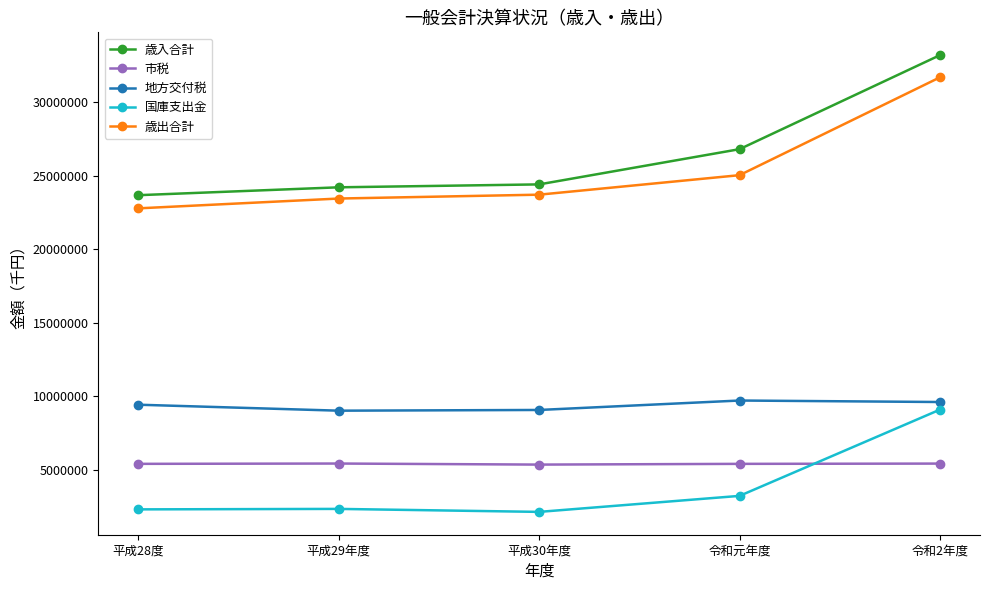

What is the average value of the 地方交付税 series?

9373133